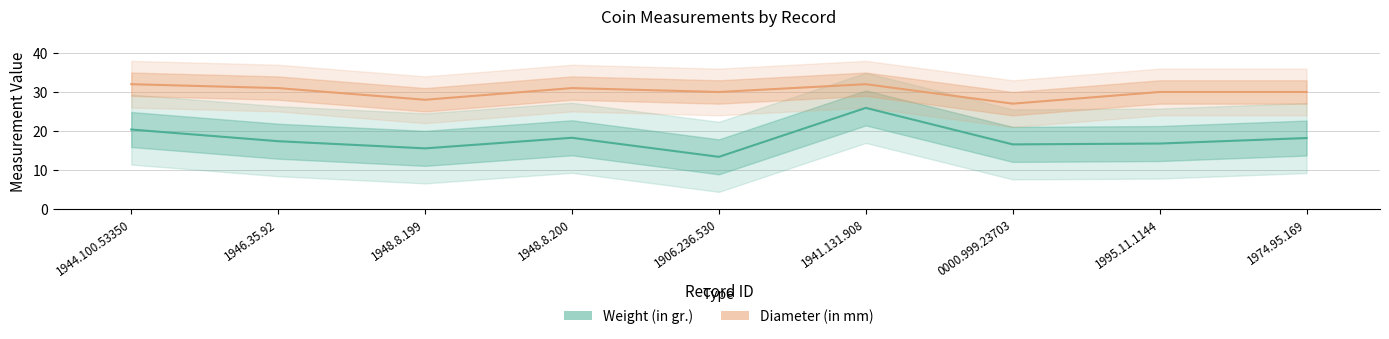

How many data points in Weight (in gr.) are less than 17?

4